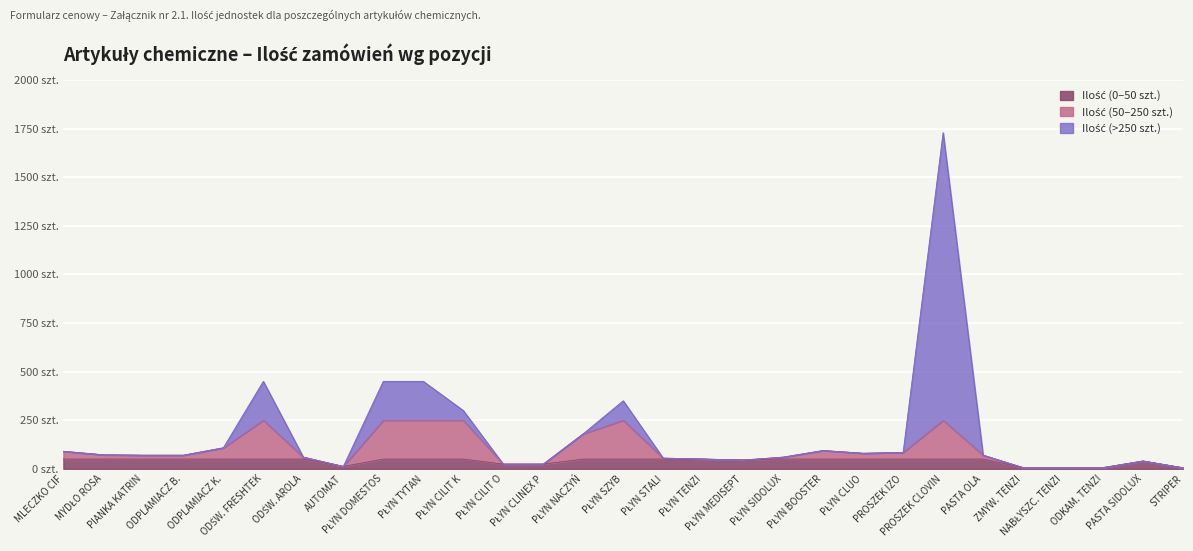

Does the chart display data point markers on the line(s)?

No